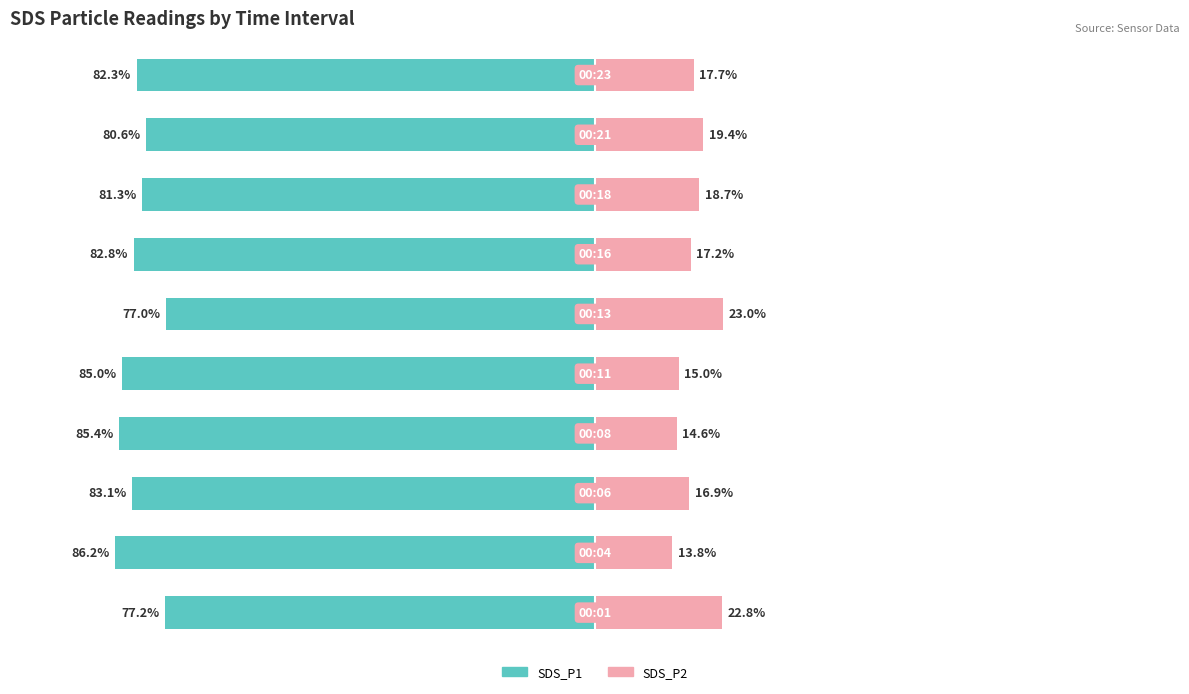

Between 4 and 9, which series saw the biggest shift?

SDS_P1